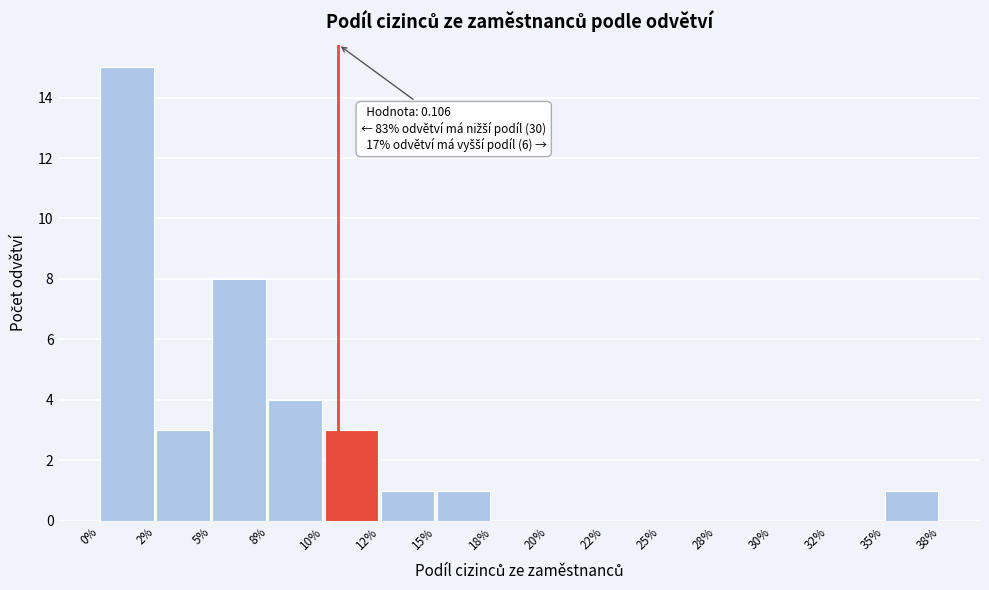

What is the maximum value shown in the chart?

15